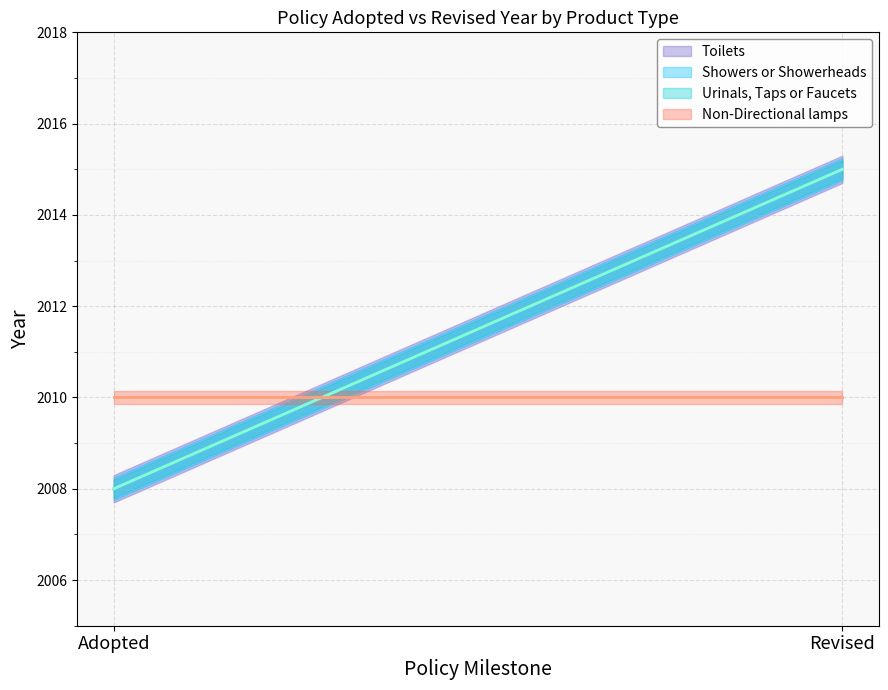

What is the label of the 2nd point from the right?

Adopted